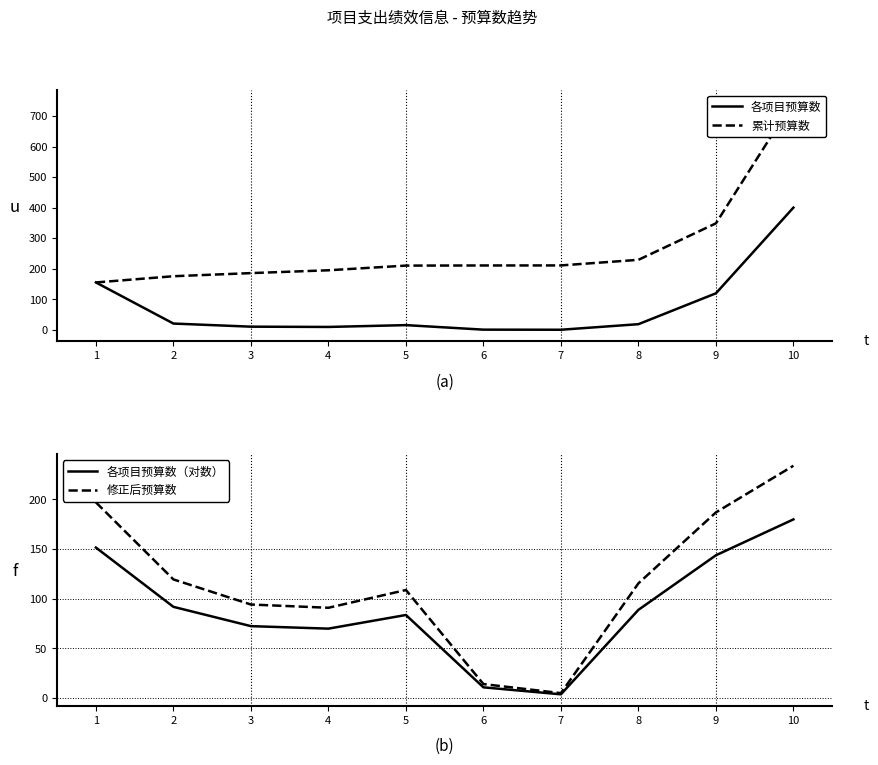

Which series changed the most between 3 and 4?

累计预算数